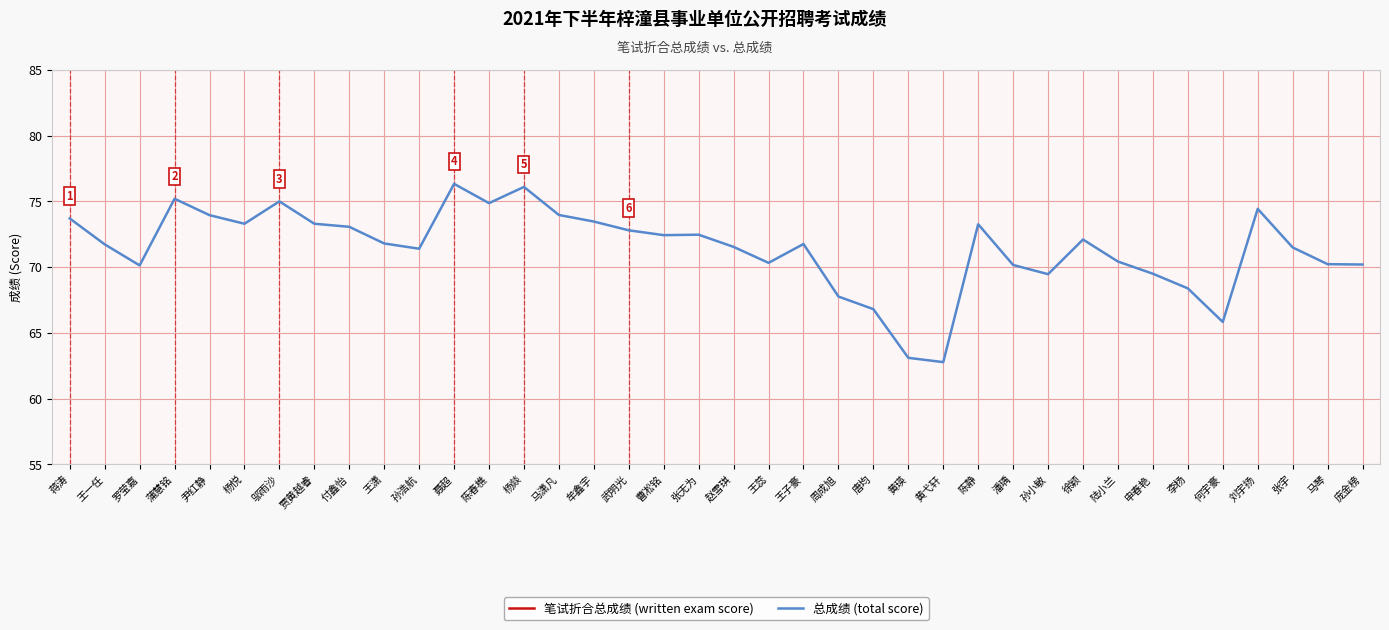

Is this an area chart (filled region under the line)?

No